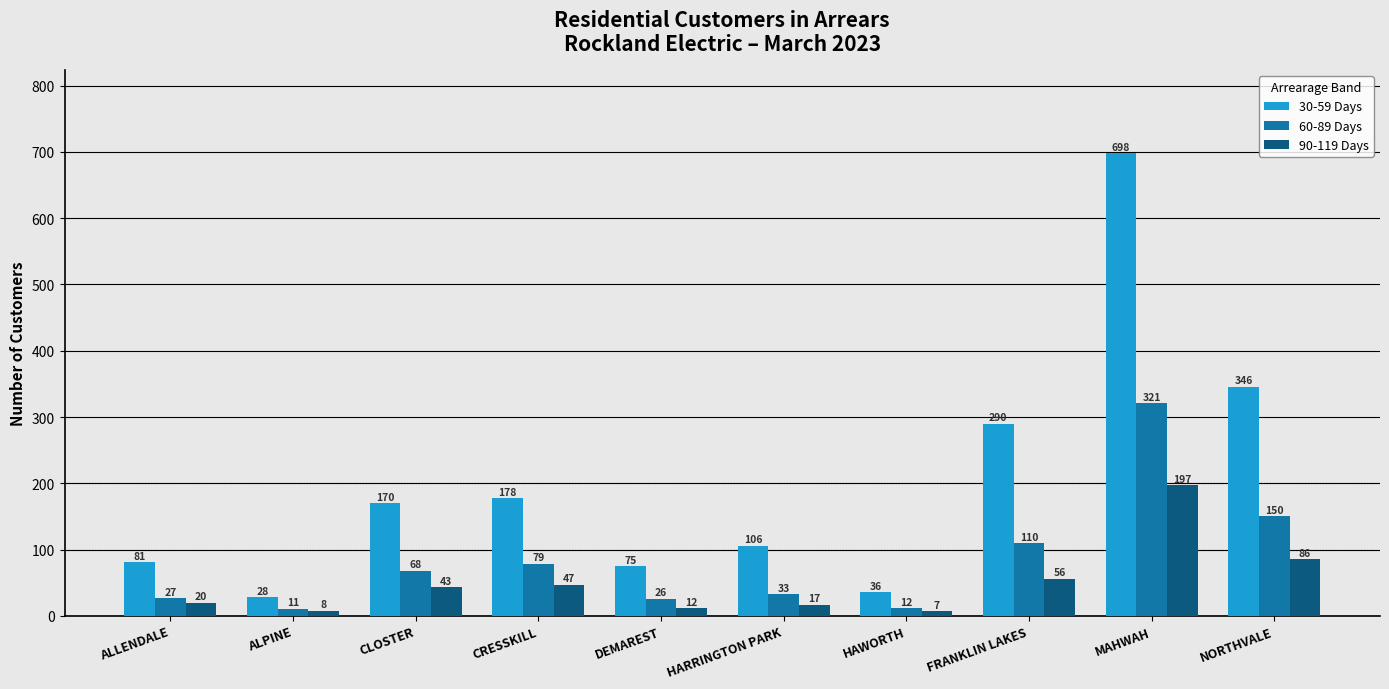

List the series in order of their overall mean, lowest first.

90-119 Days, 60-89 Days, 30-59 Days